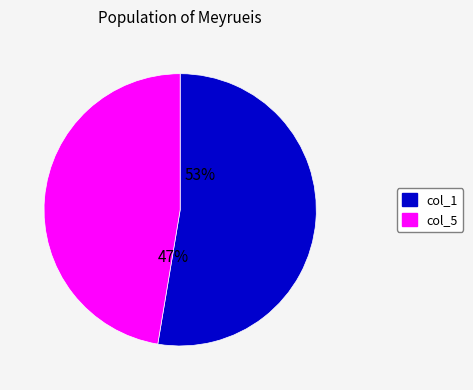

Does 5 represent more than half of the total?

No